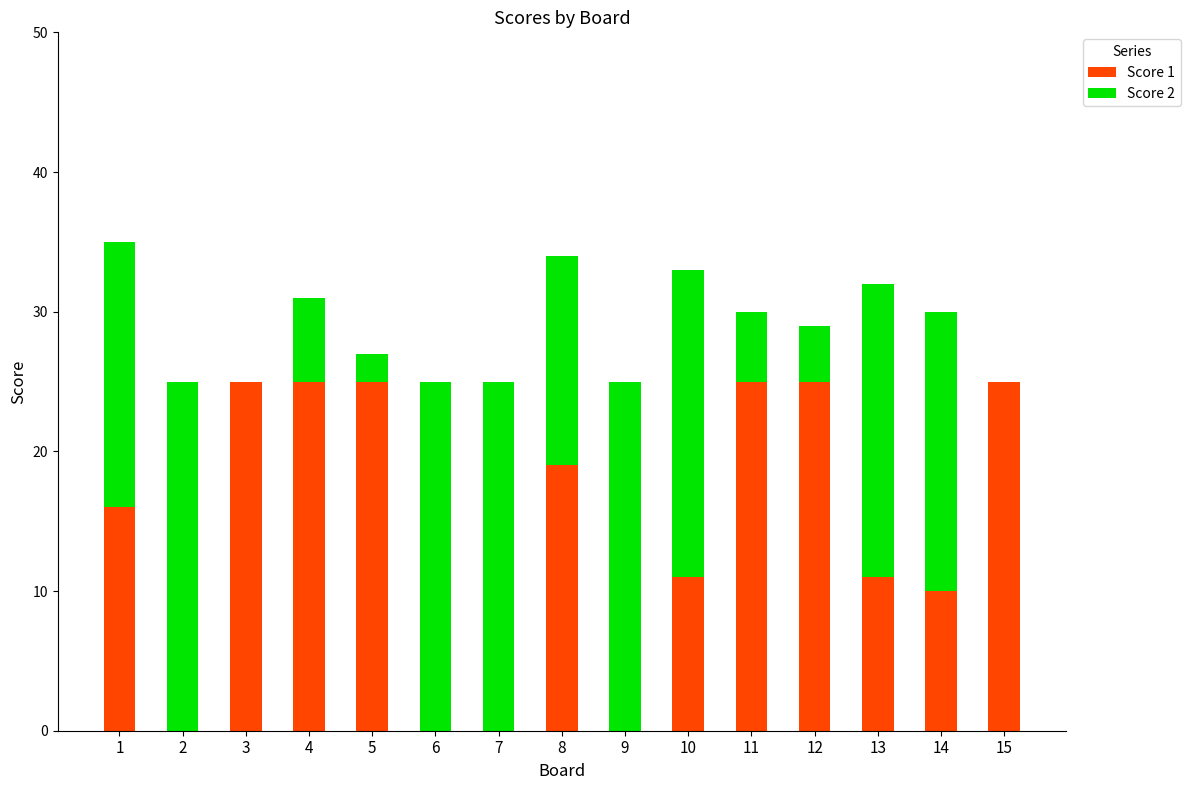

Does the chart contain stacked bars?

Yes